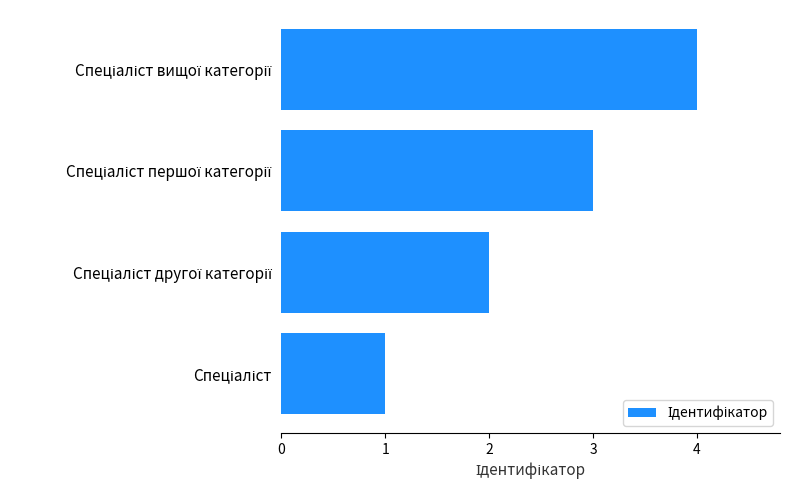

What is the difference between the maximum and minimum values?

3